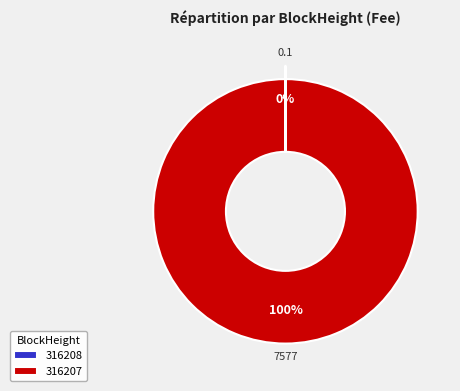

The 316207 slice represents 100% of the pie. True or false?

True